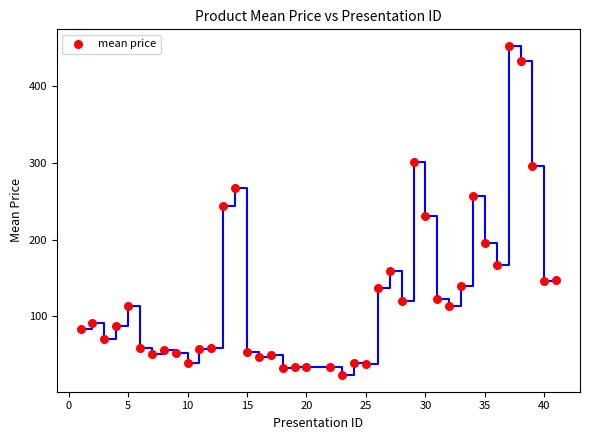

What is the range of Y values (max minus min)?

429.6